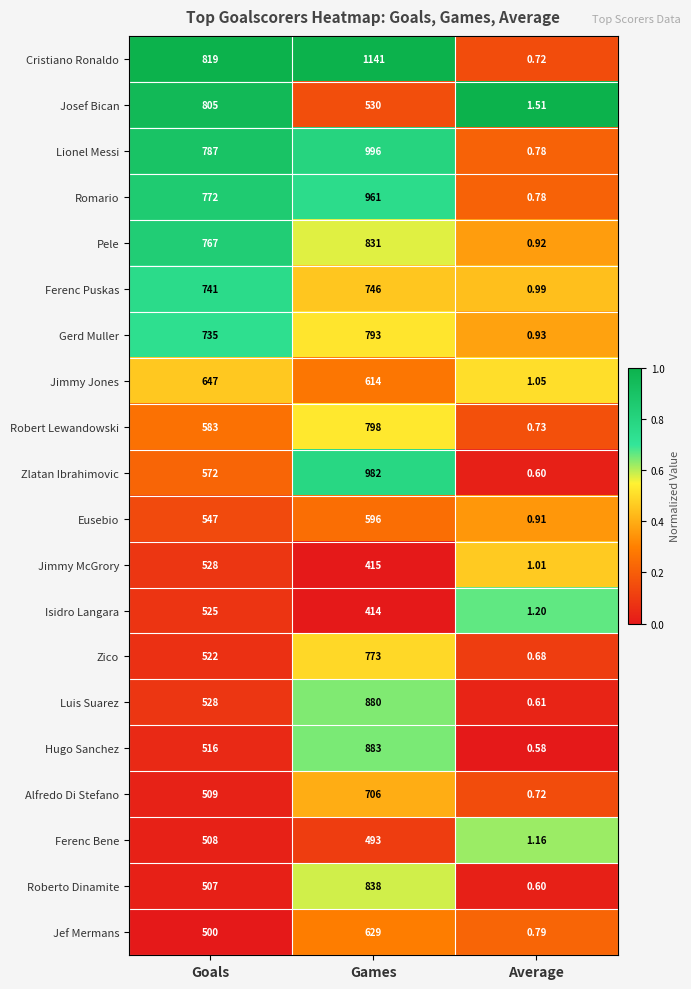

Which series has the largest total across all categories?

Cristiano Ronaldo